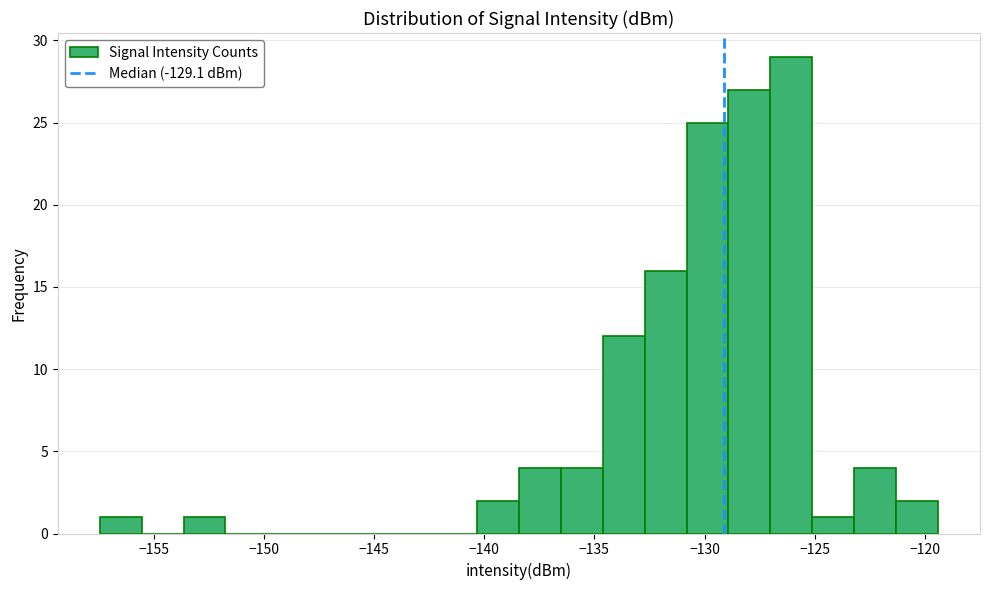

Read against the x-axis, roughly where is the centre of the tallest bar?

-126.0